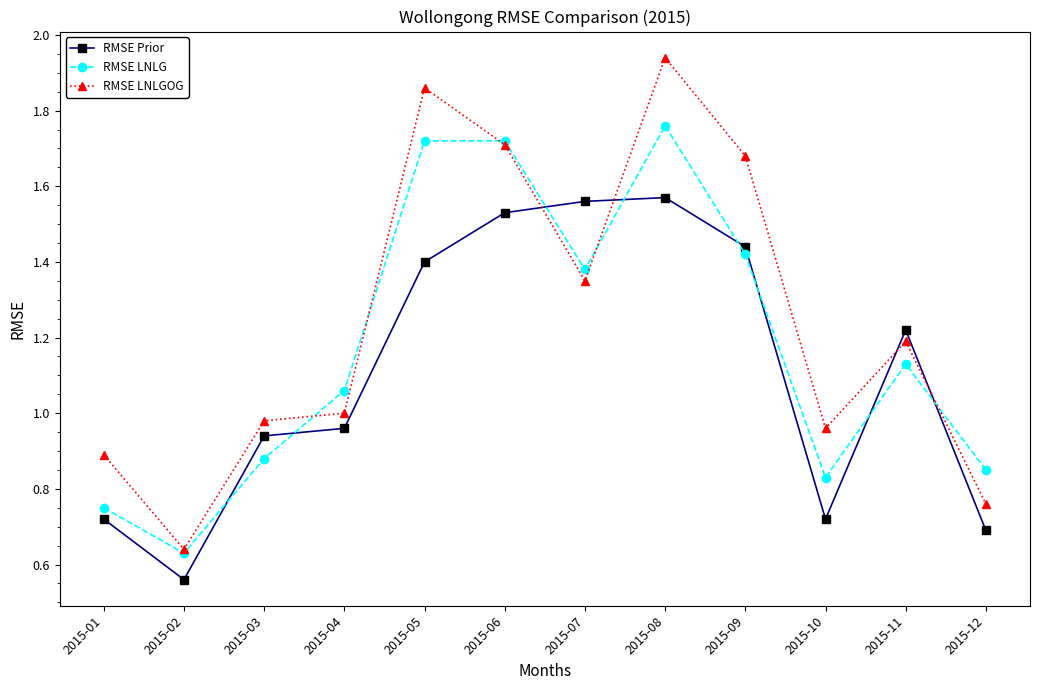

Which category has the highest value across all series?

2015-08